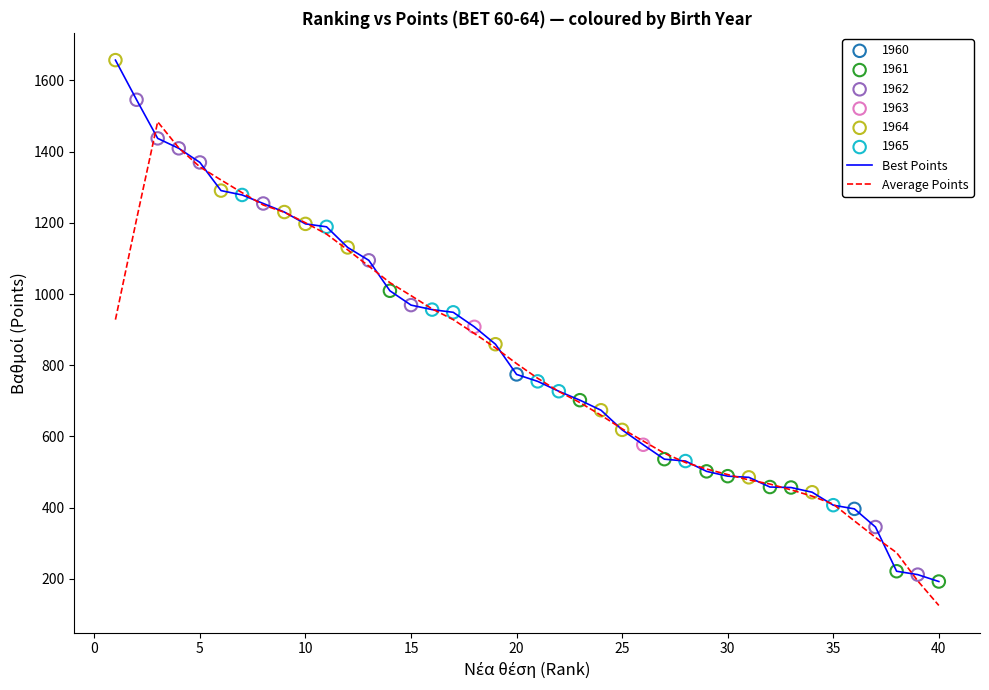

List the series in order of their peak value, lowest first.

Average Points, Best Points